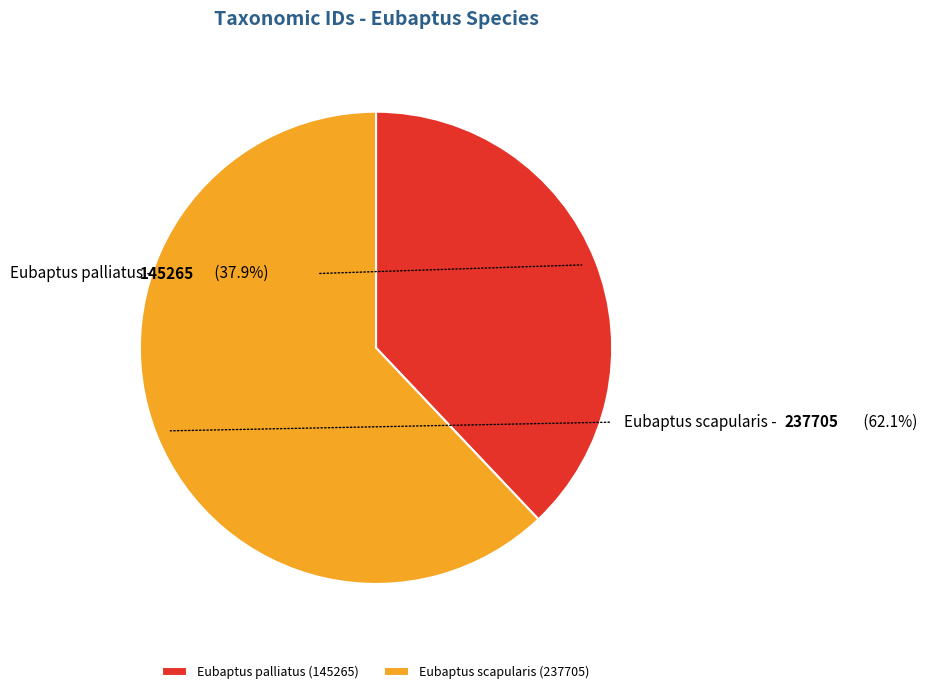

How many segments does this pie chart have?

2